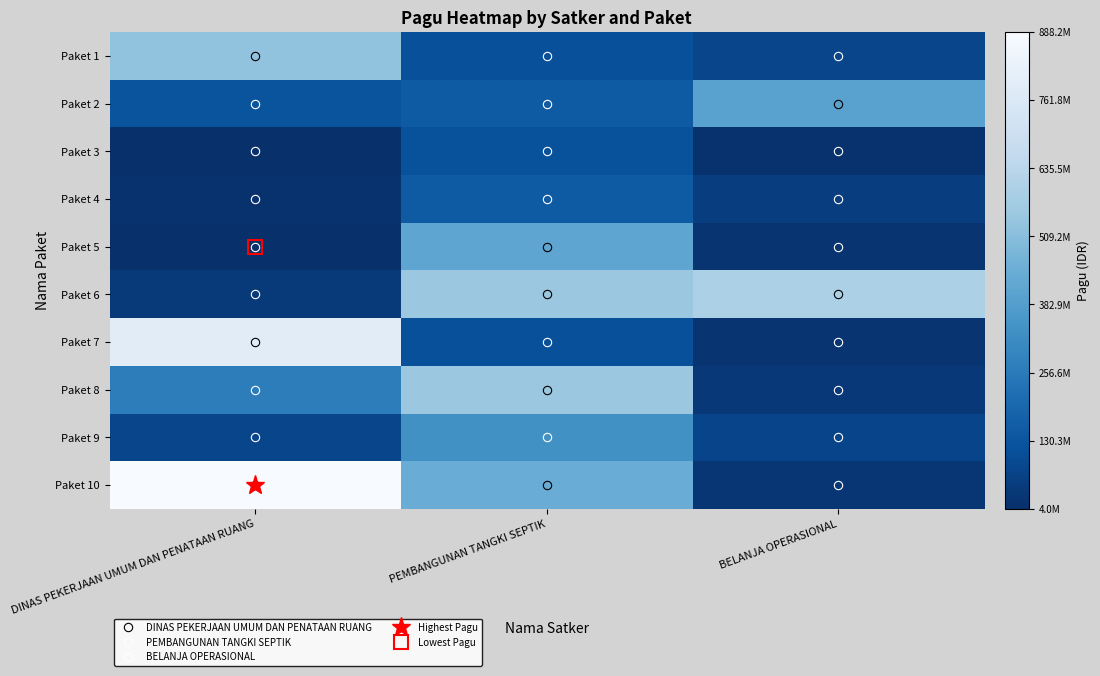

Which has a higher value, BELANJA OPERASIONAL or DINAS PEKERJAAN UMUM DAN PENATAAN RUANG?

DINAS PEKERJAAN UMUM DAN PENATAAN RUANG